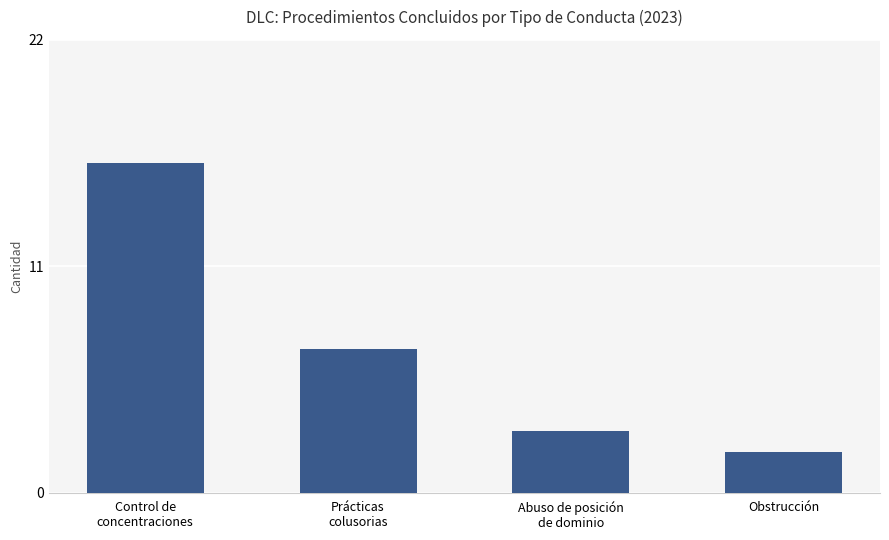

Reading left to right, list all the values displayed in this chart.

16	7	3	2